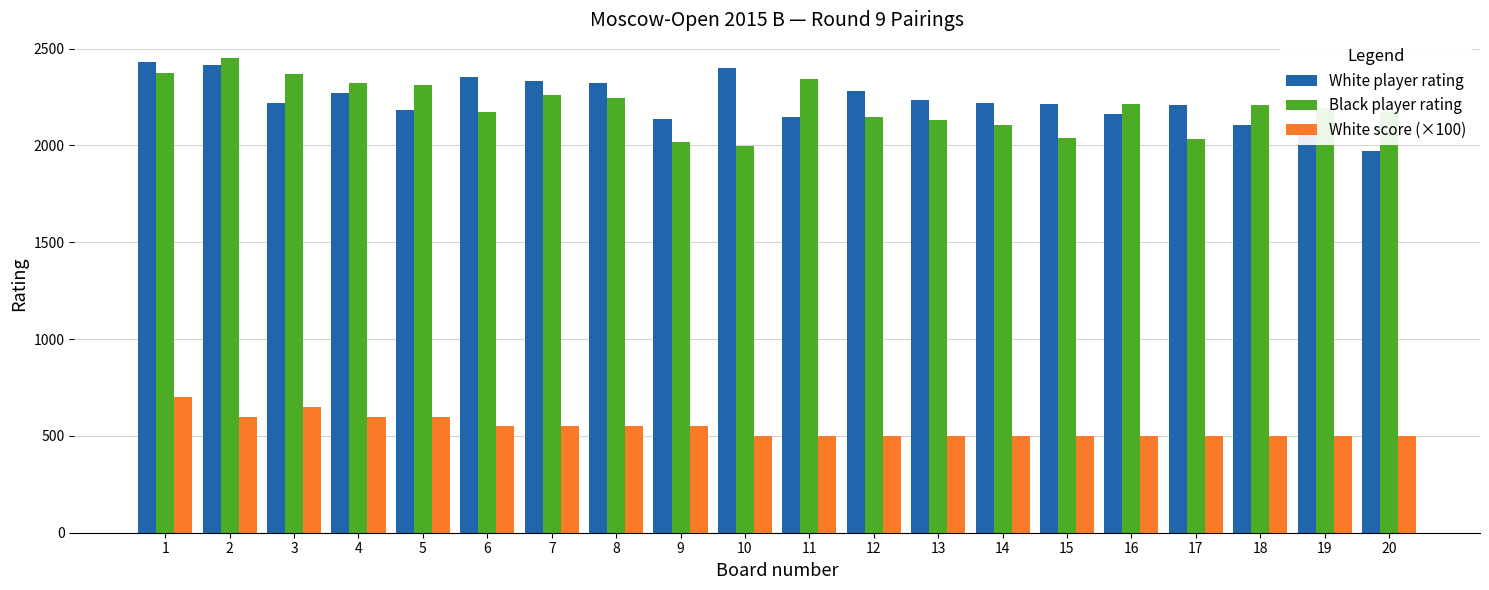

What is the lowest value of the Black player rating series?

1996